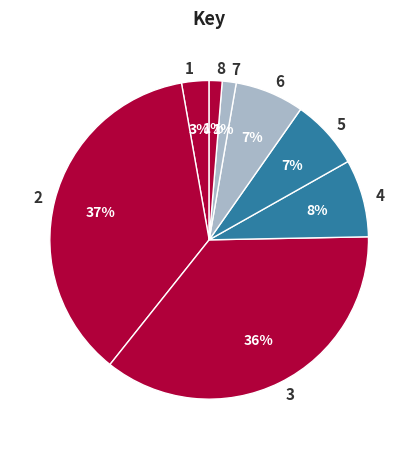

To the nearest percent, what is the combined percentage of 7 and 6?

8%